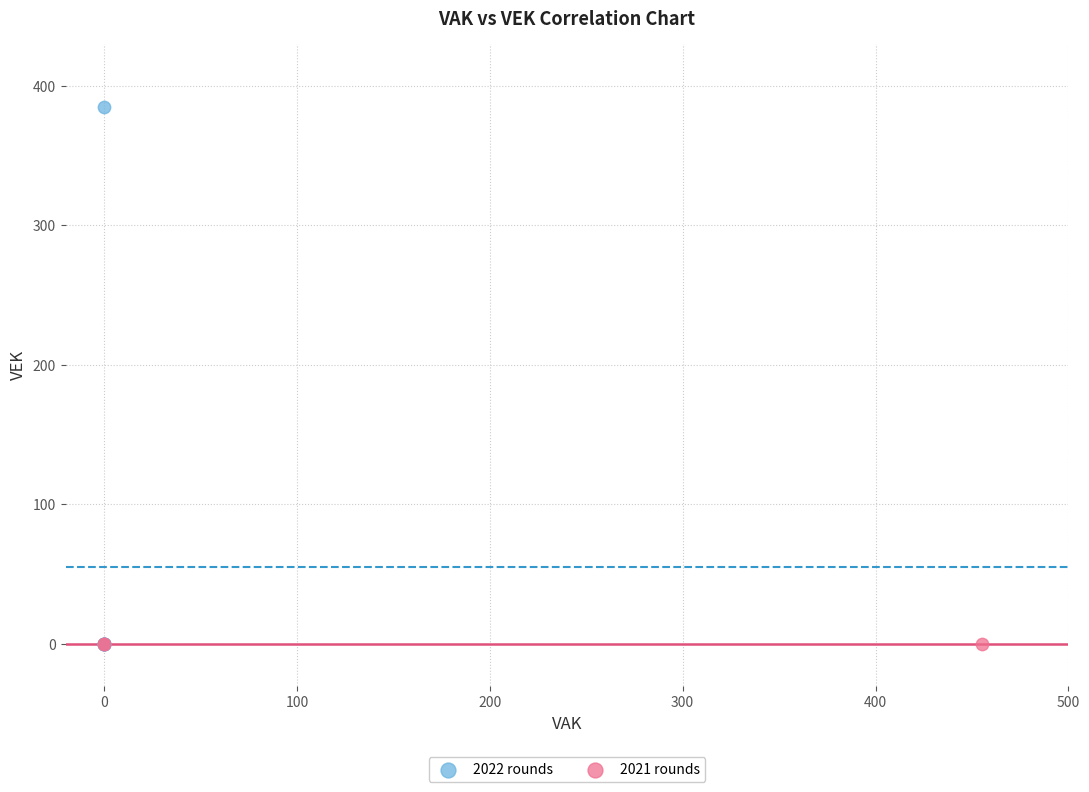

Which series contains the highest Y value?

2022 rounds